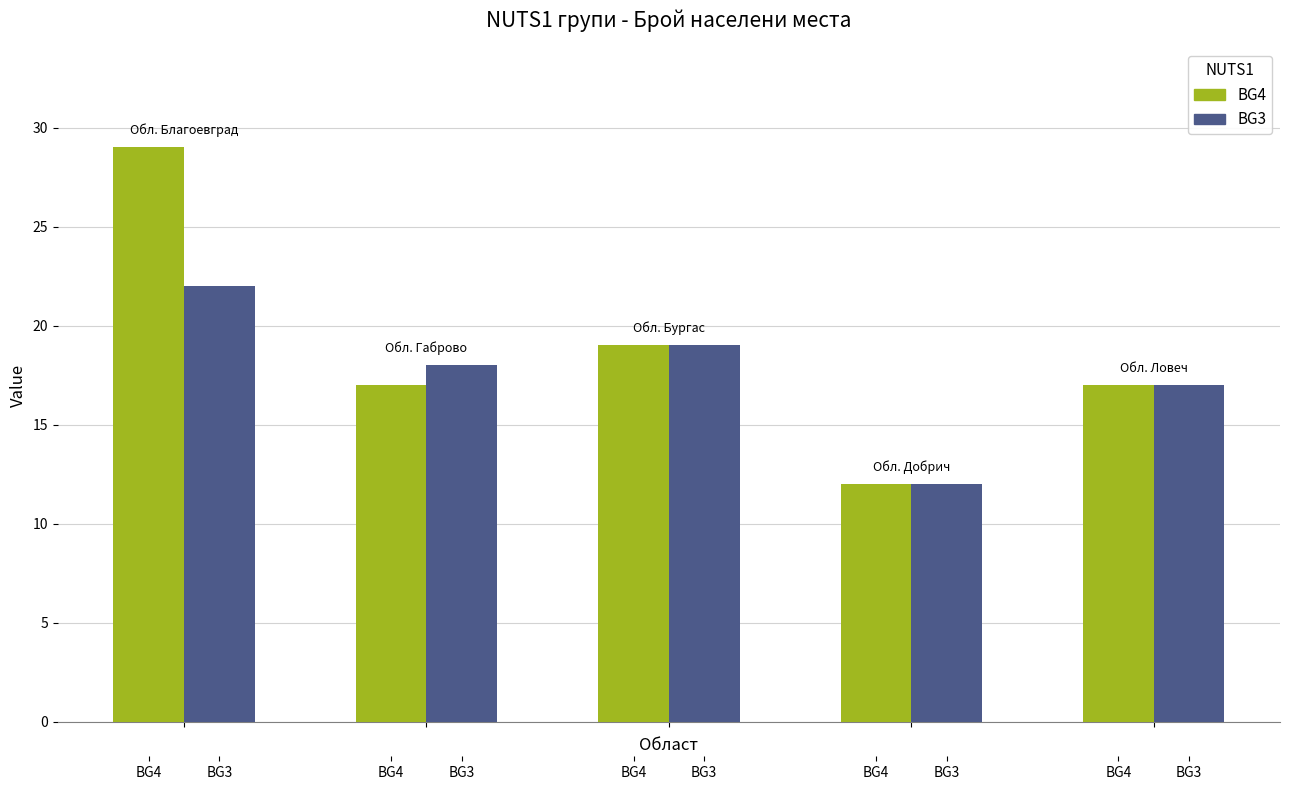

What is the total value across all series at BG4?

51